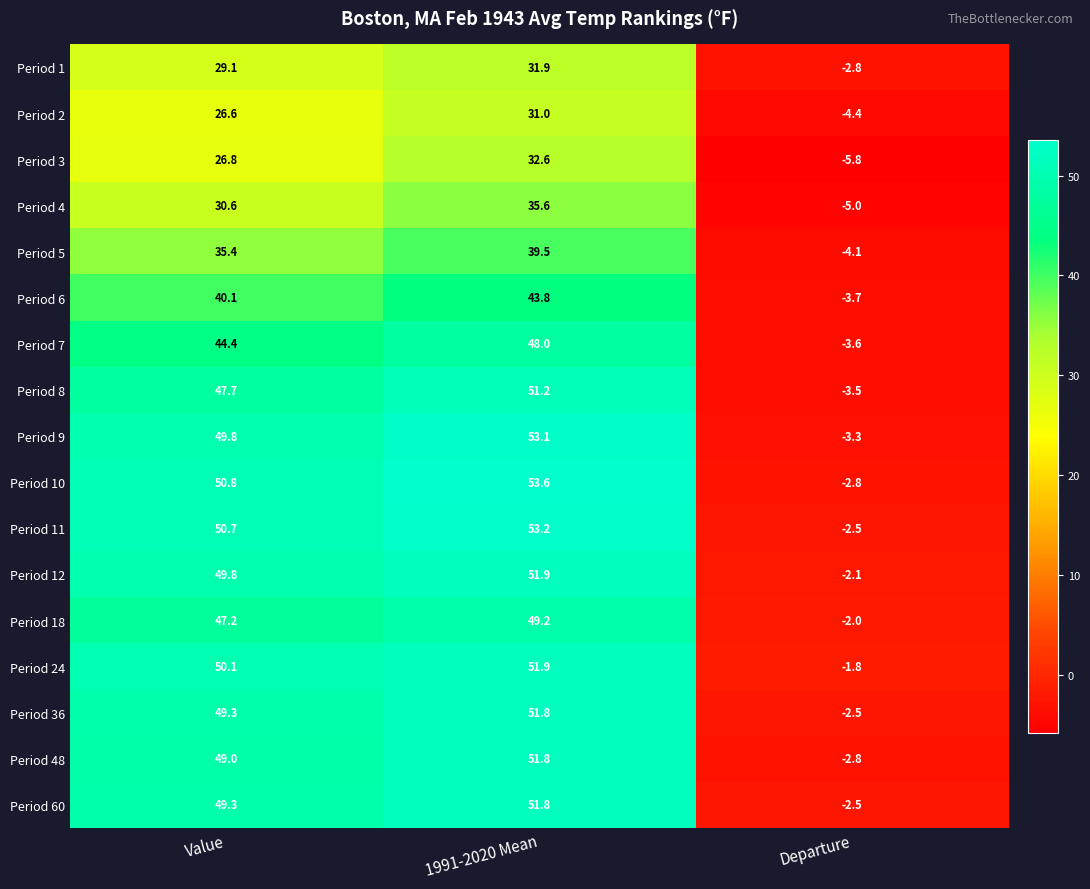

Where does the Period 12 series first go above 49?

Value